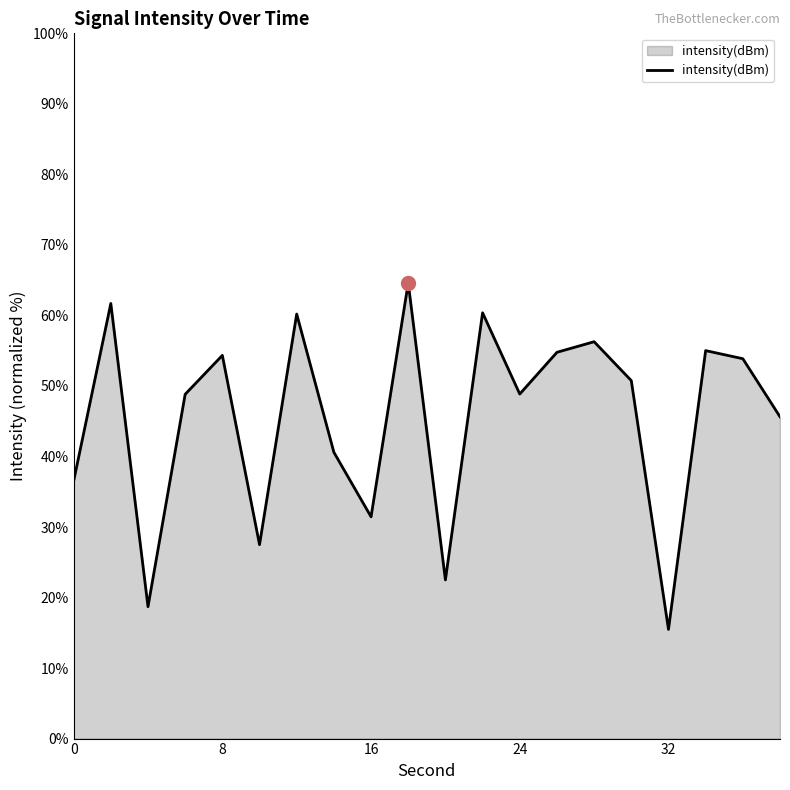

What is the difference between the maximum and minimum values?

49.1